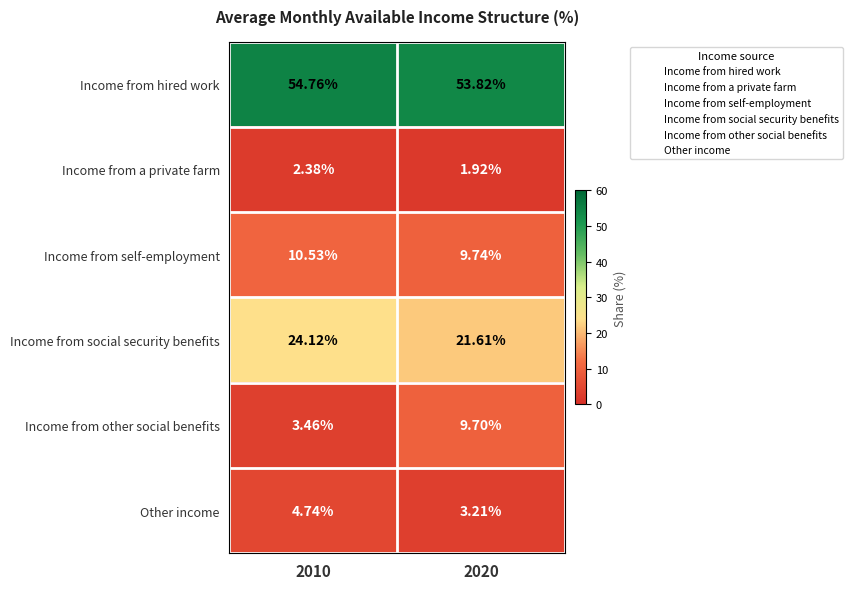

List the series in order of their peak value, highest first.

Income from hired work, Income from social security benefits, Income from self-employment, Income from other social benefits, Other income, Income from a private farm